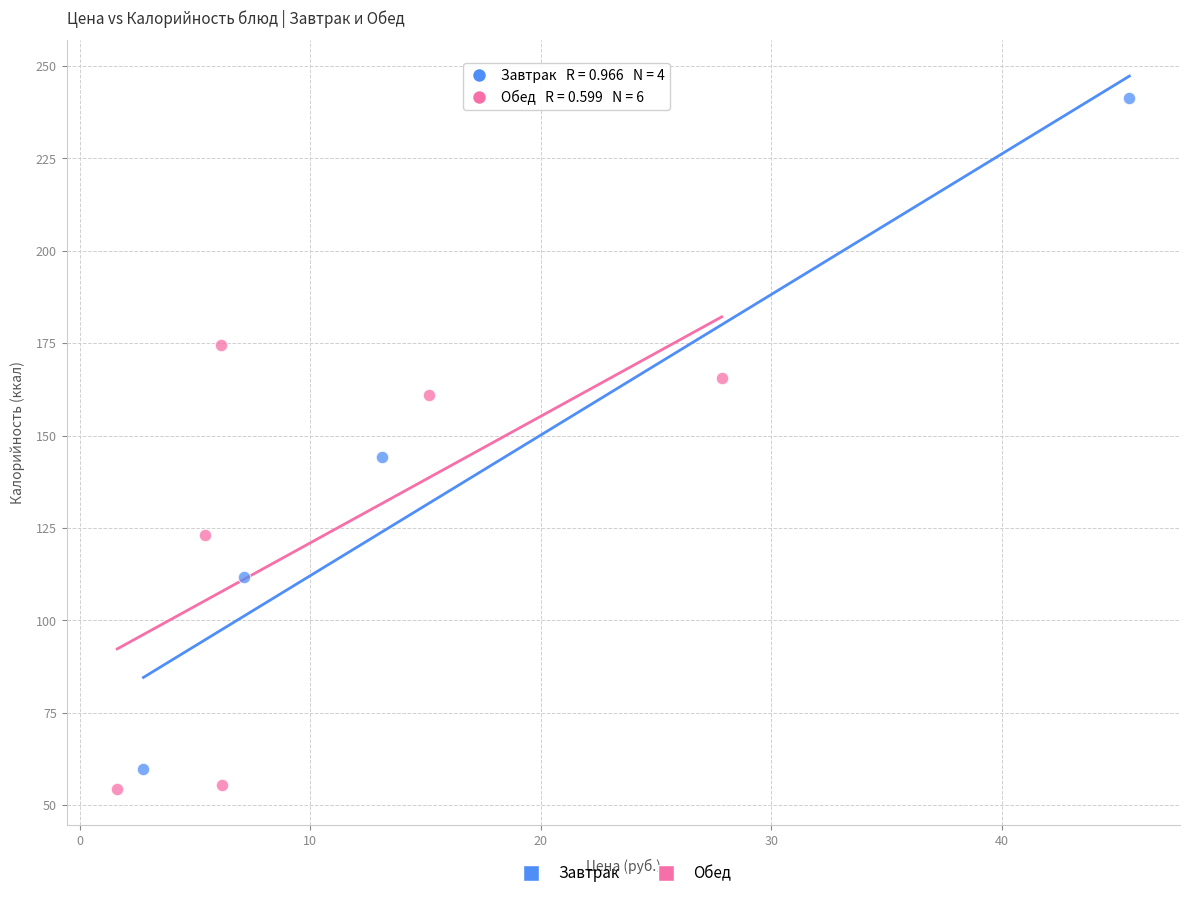

Which series reaches the maximum Y coordinate?

Завтрак